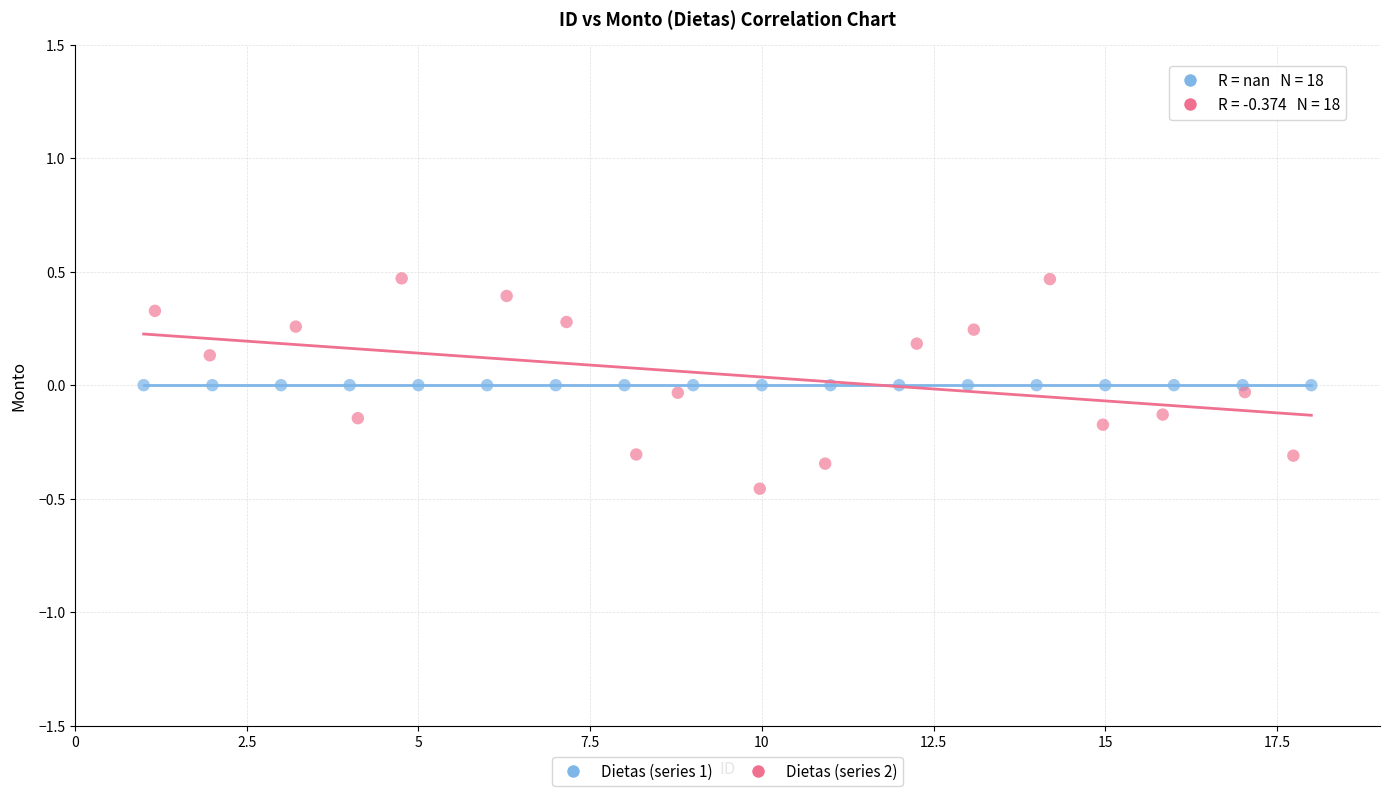

Which series reaches the maximum Y coordinate?

Dietas (series 2)